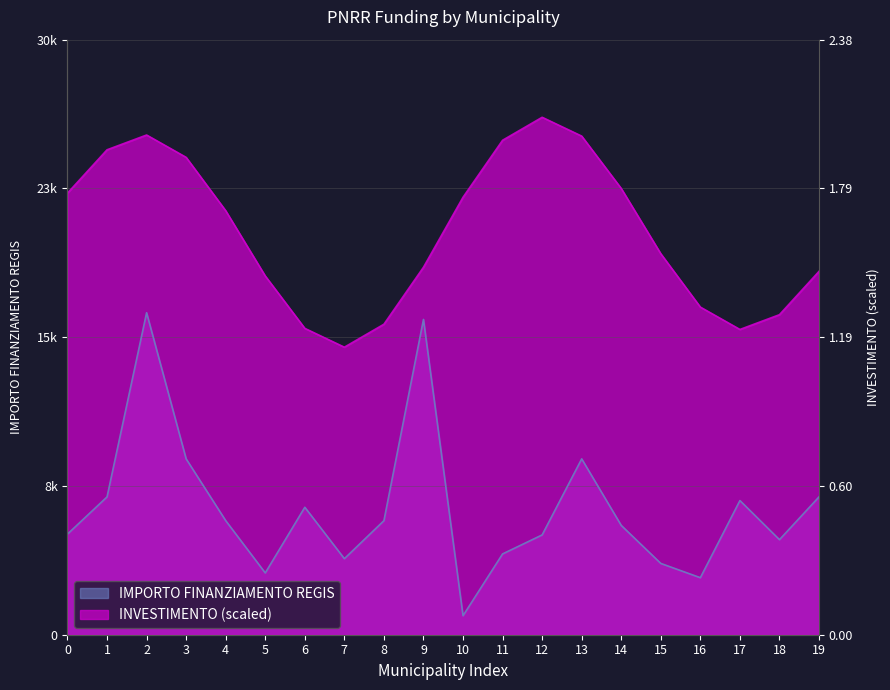

What is the sum of all values?

129109